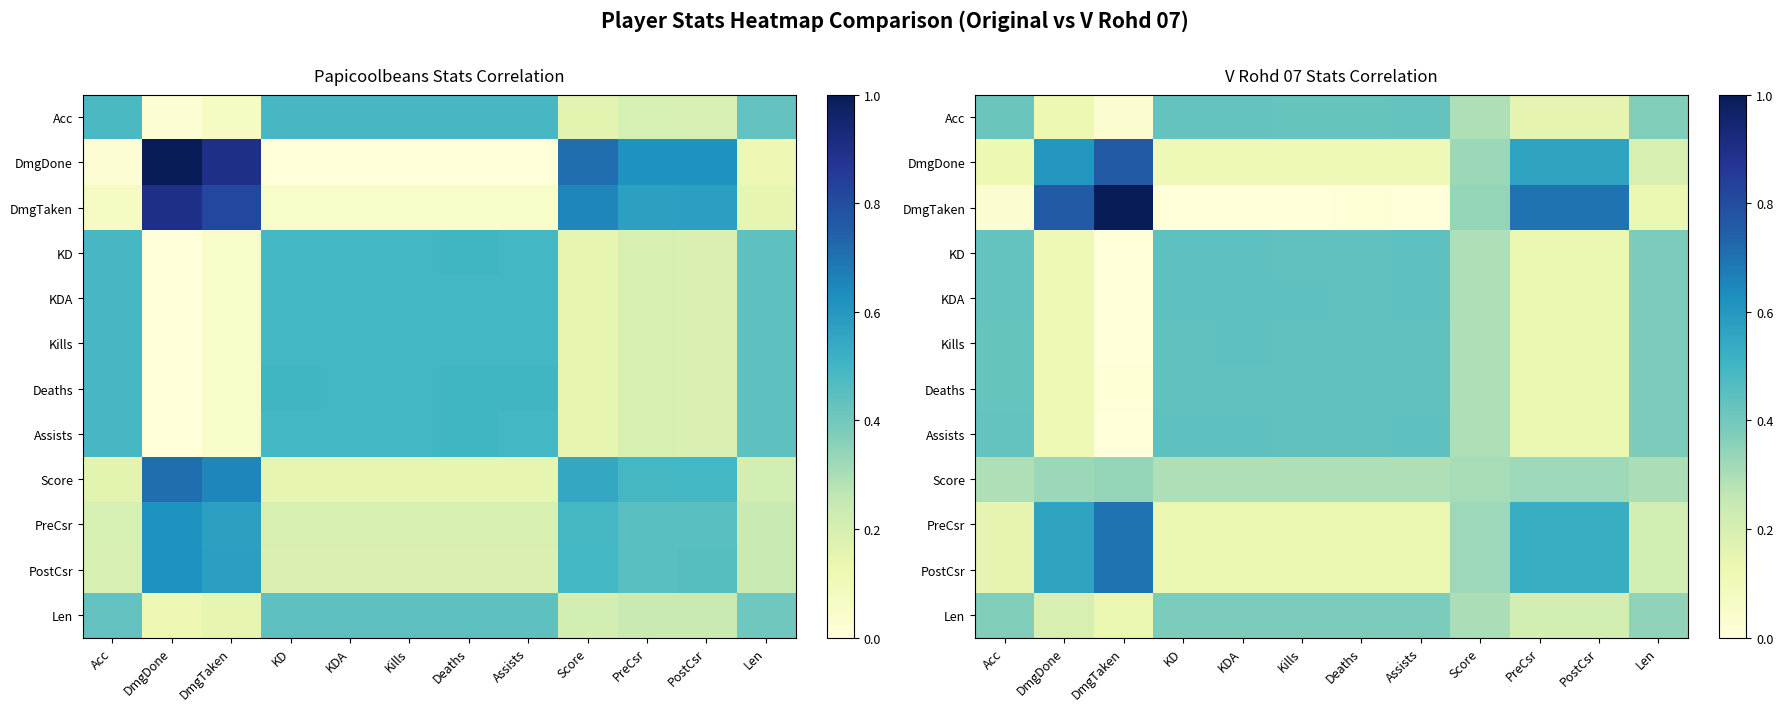

What is the difference between the second highest and minimum values in the DmgDone series?

0.5